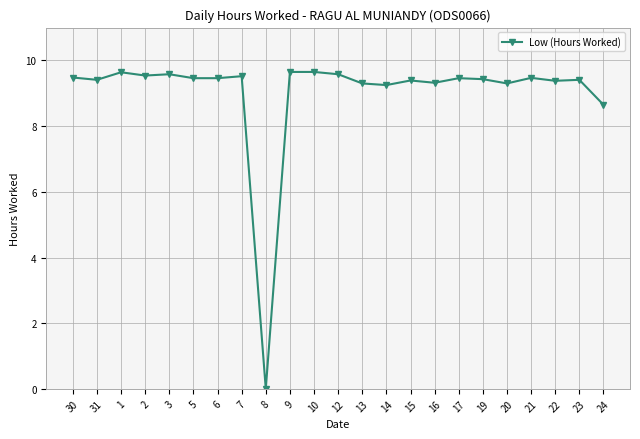

True or false: there are more than 1 points higher than both neighbors.

True